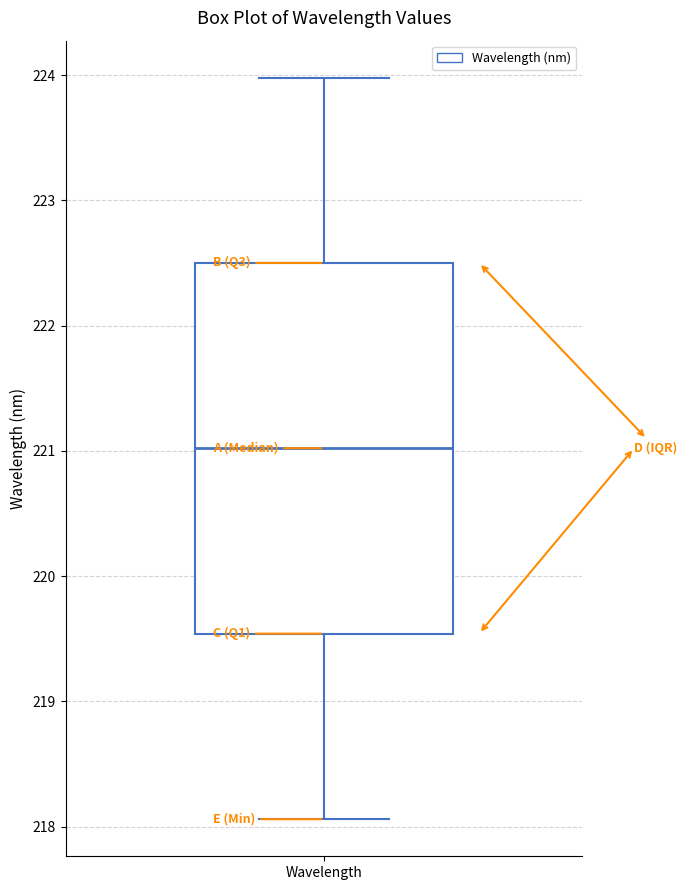

Where does the lower whisker of the box for Wavelength end on the y-axis? The values are not printed on the chart, so give them approximately, as read against the axis.

218.1